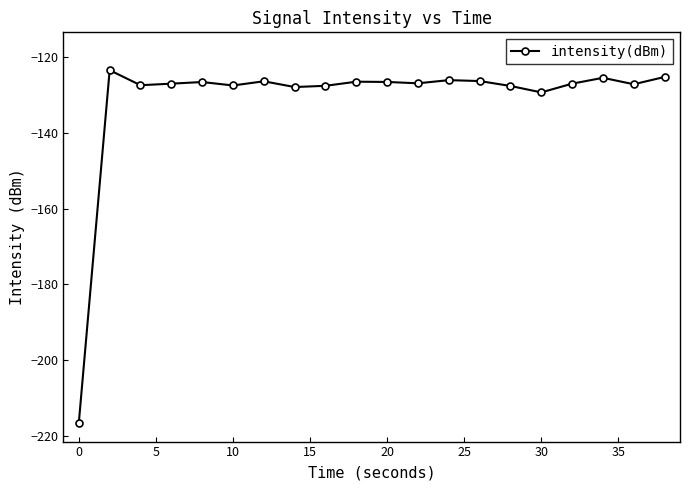

What is the average value?

-131.2